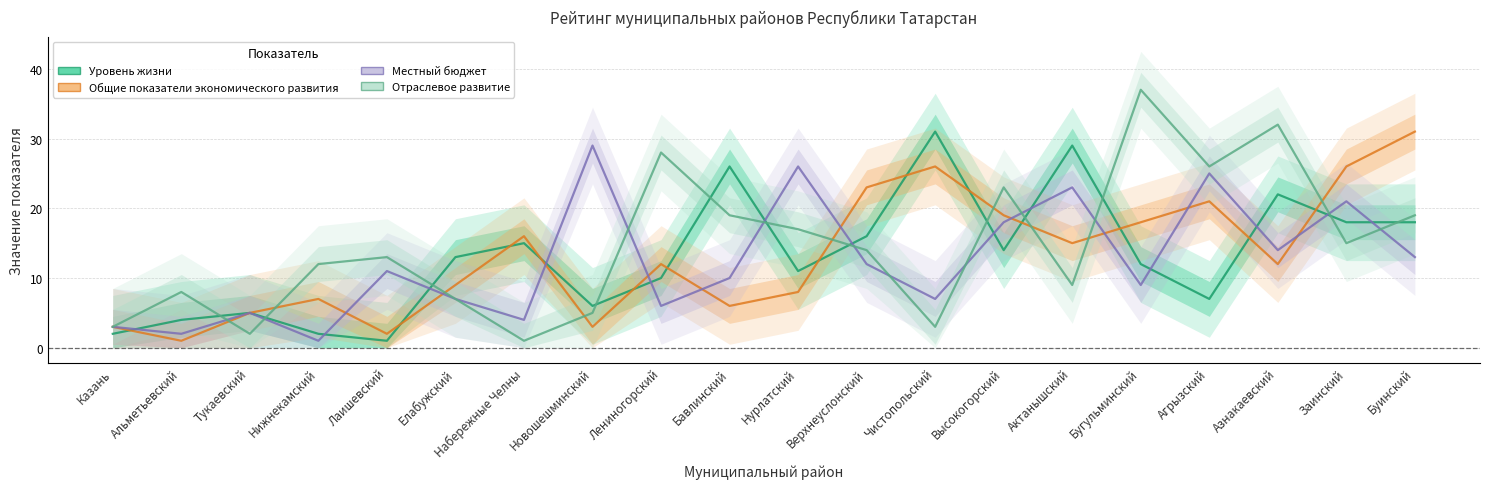

What position from the right is Заинский?

2